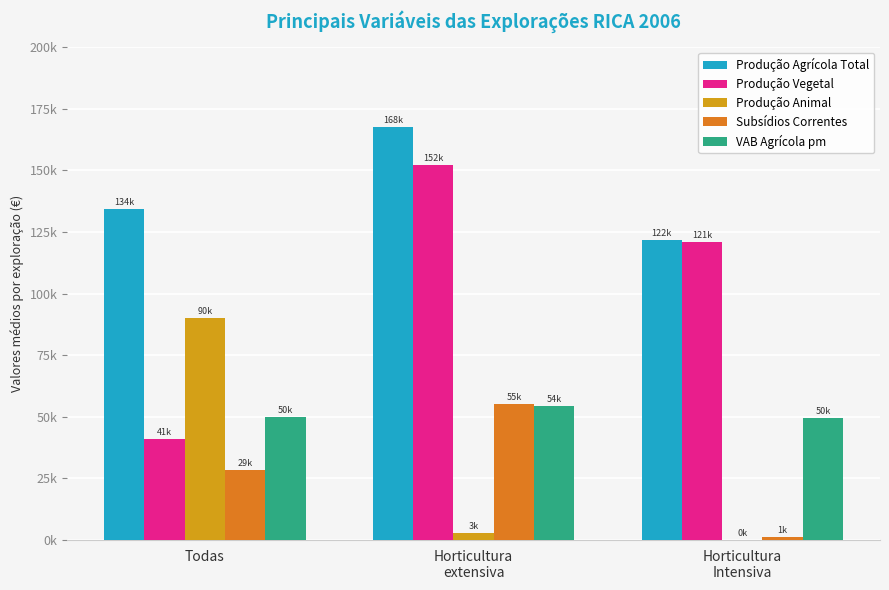

Does the chart contain stacked bars?

No